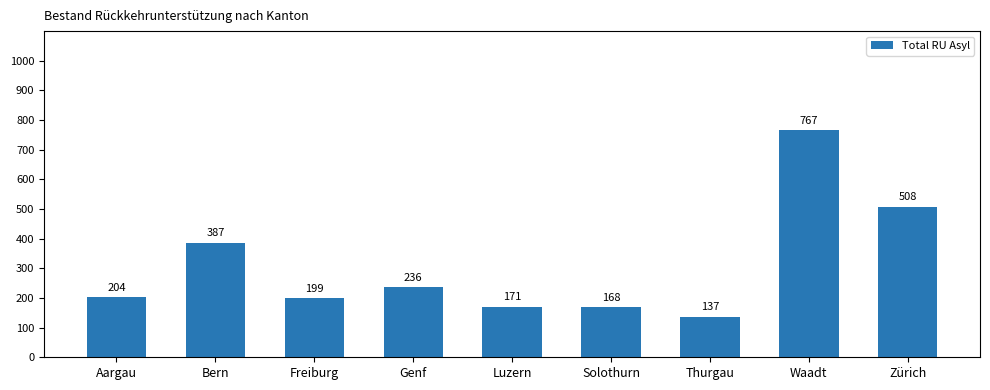

Reading right to left, list all the values displayed in this chart.

508	767	137	168	171	236	199	387	204